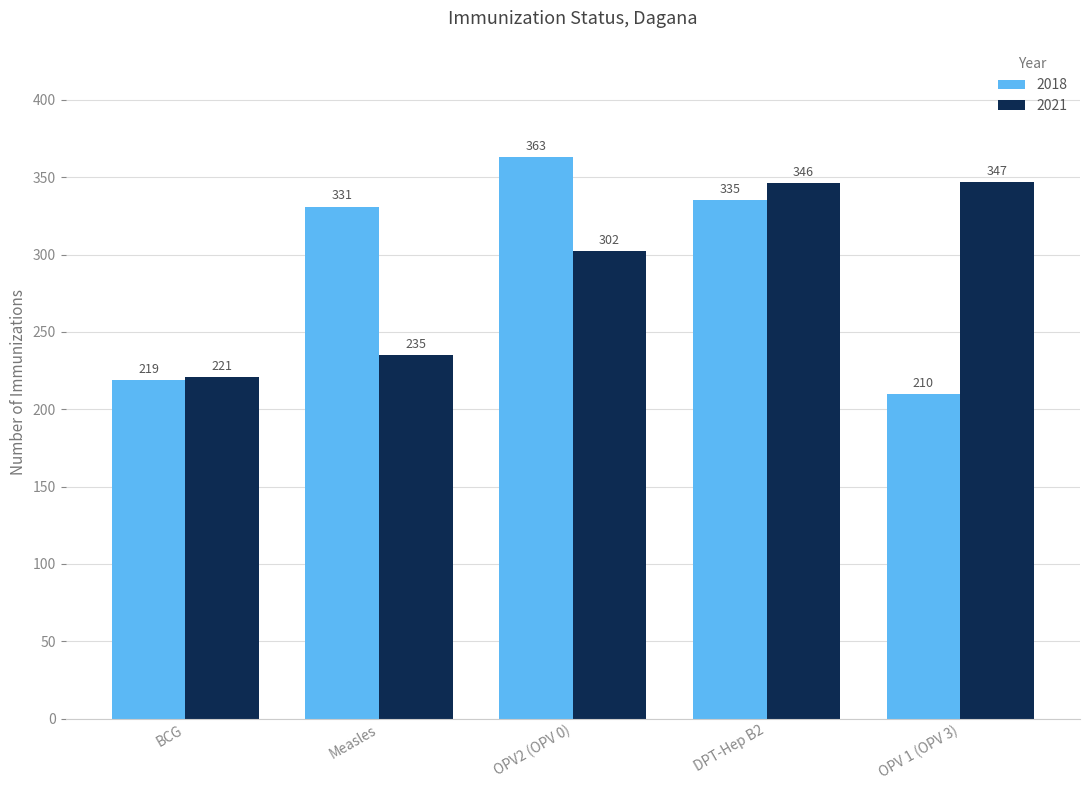

What is the difference between the second highest and minimum values in the 2018 series?

125